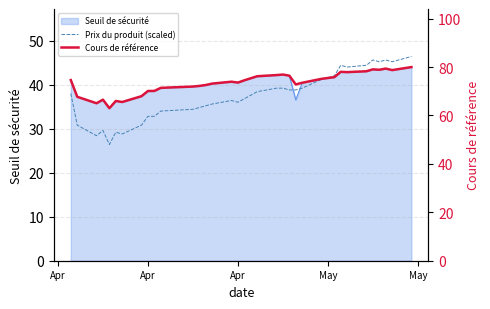

How many lines are shown in the chart?

2